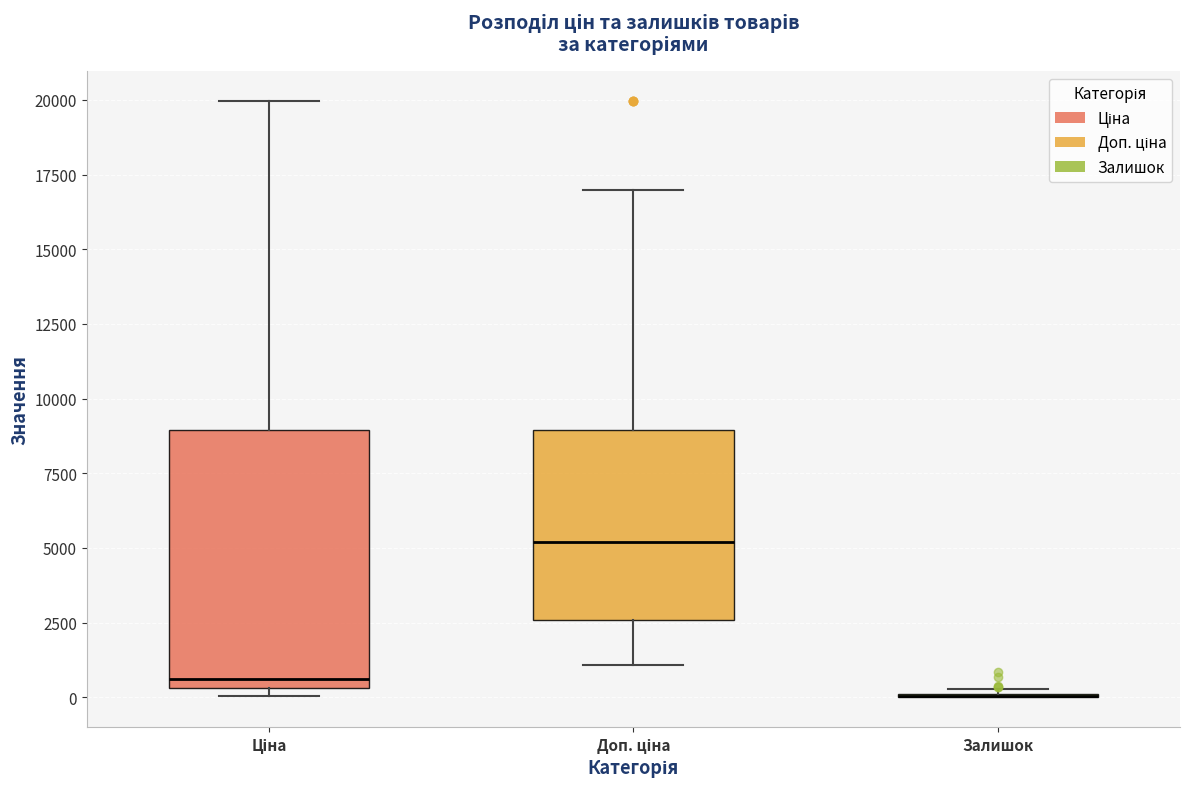

Reading left to right, read every box against the y-axis: the position of its median line, the range the box covers, and the ends of its whiskers. The values are not printed on the chart, so give them approximately, as read against the axis.

Ціна: median 500 (just above the box's lower edge), box 500 to 9000, whiskers 0 to 20000
Доп. ціна: median 5000, box 2500 to 9000, whiskers 1000 to 17000
Залишок: box collapsed to a line at 0, whiskers 0 to 500